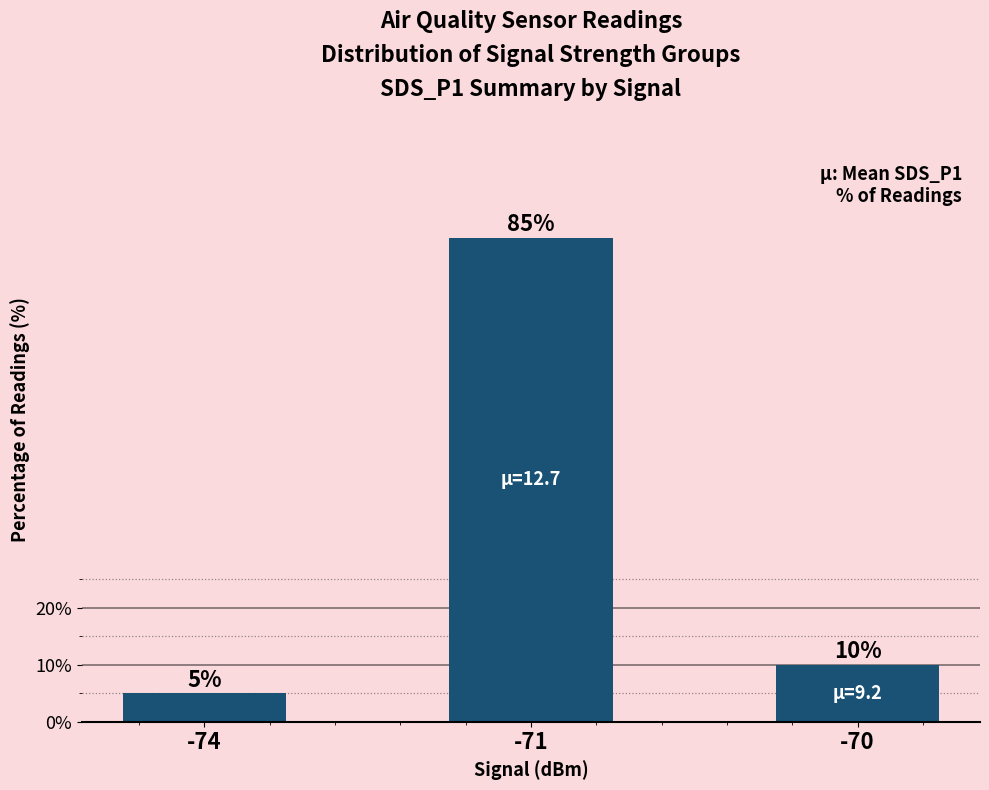

What is the ratio of the value at -74 to the value at -70?

0.5